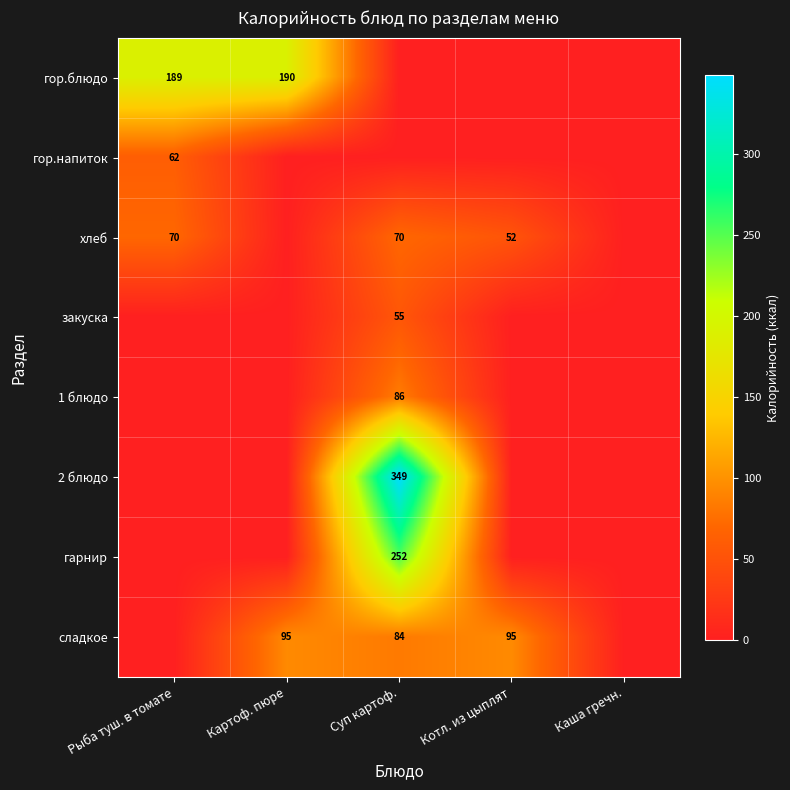

Which category has the highest value across all series?

Суп картоф.